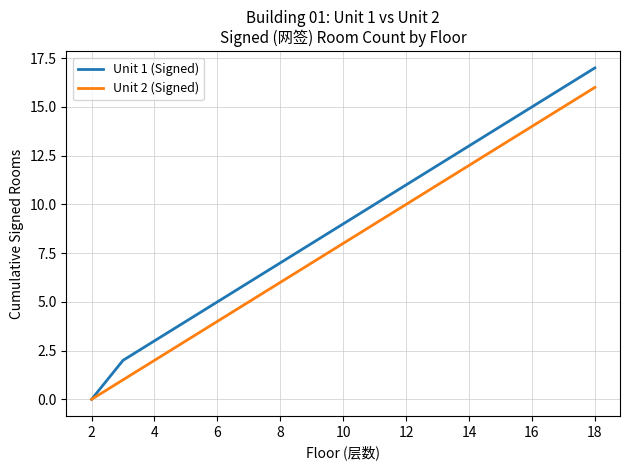

Count the number of categories in the chart.

17